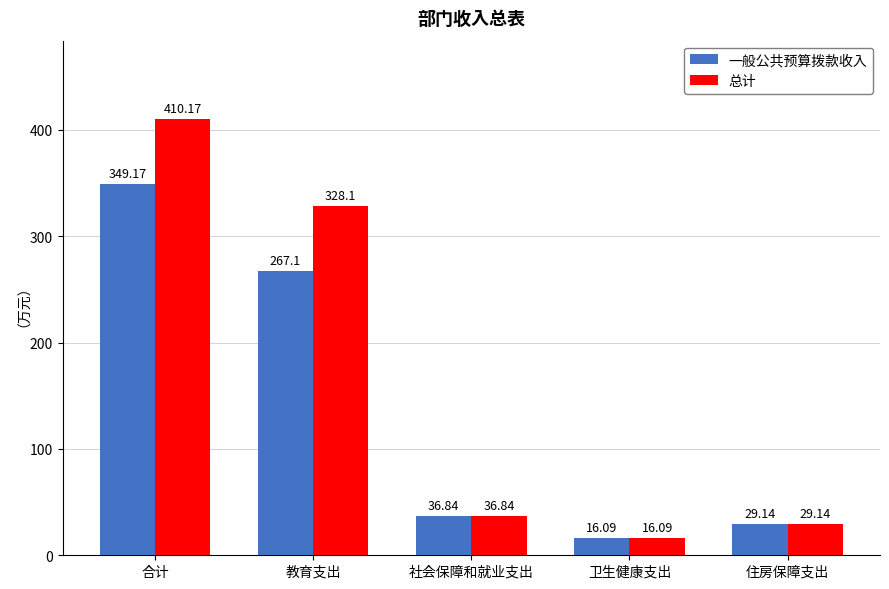

What is the smallest value displayed?

16.1